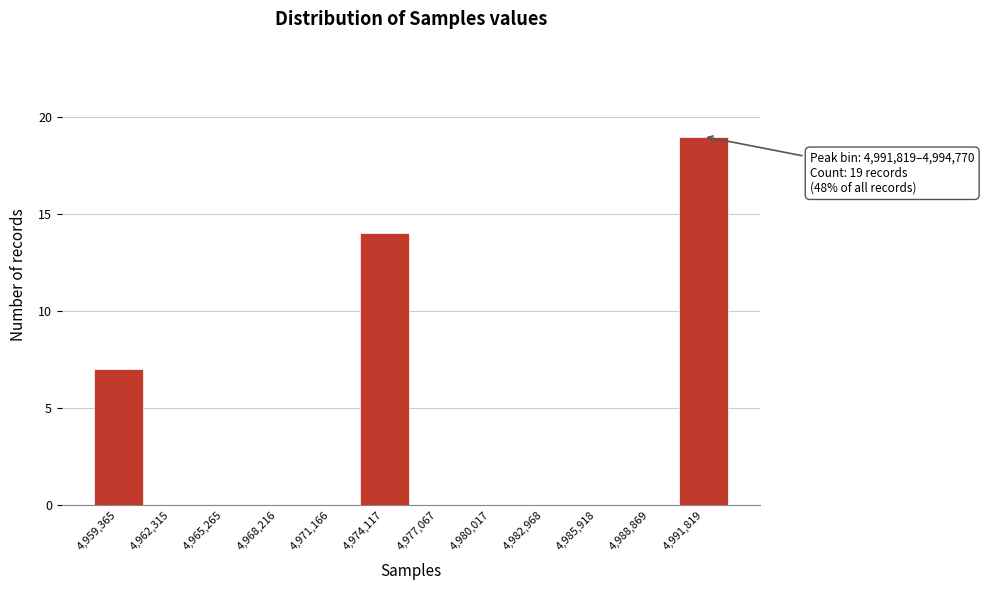

Reading left to right, list all the values displayed in this chart.

4,959,365=7	4,962,315=0	4,965,265=0	4,968,216=0	4,971,166=0	4,974,117=14	4,977,067=0	4,980,017=0	4,982,968=0	4,985,918=0	4,988,869=0	4,991,819=19